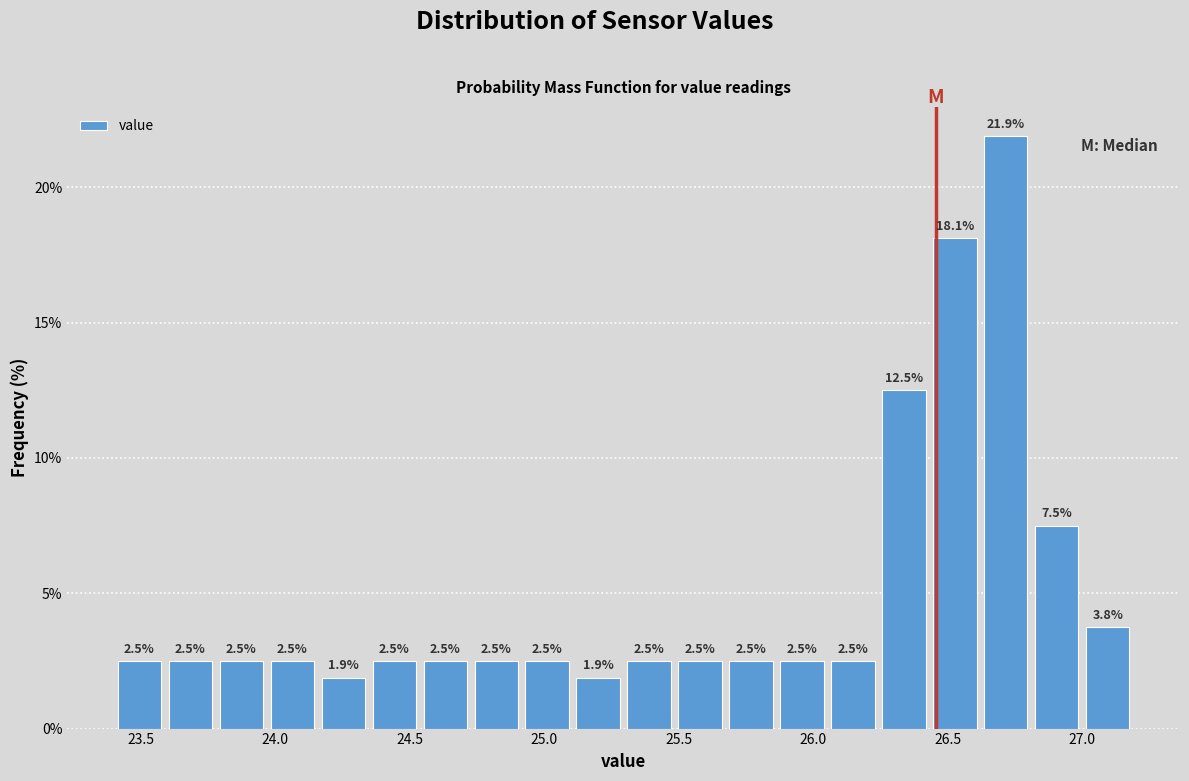

Read against the x-axis, roughly where is the centre of the tallest bar?

26.70